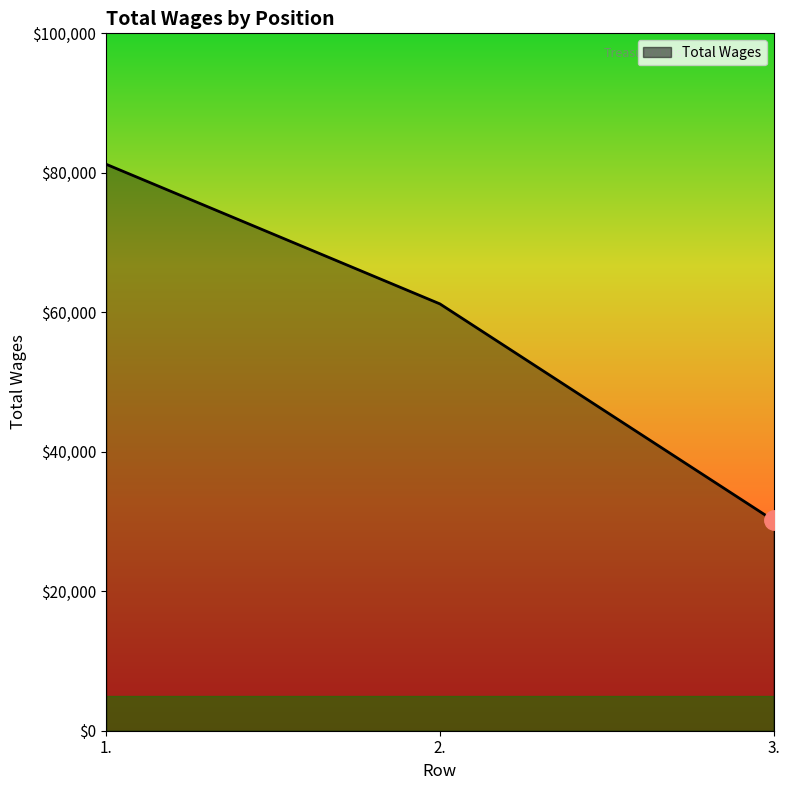

What is the smallest value displayed?

30147